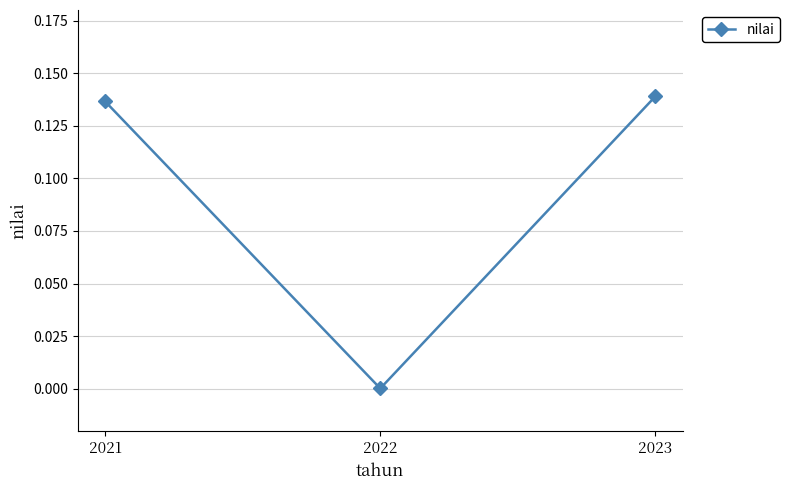

At which category does the chart reach its minimum across all series?

2022